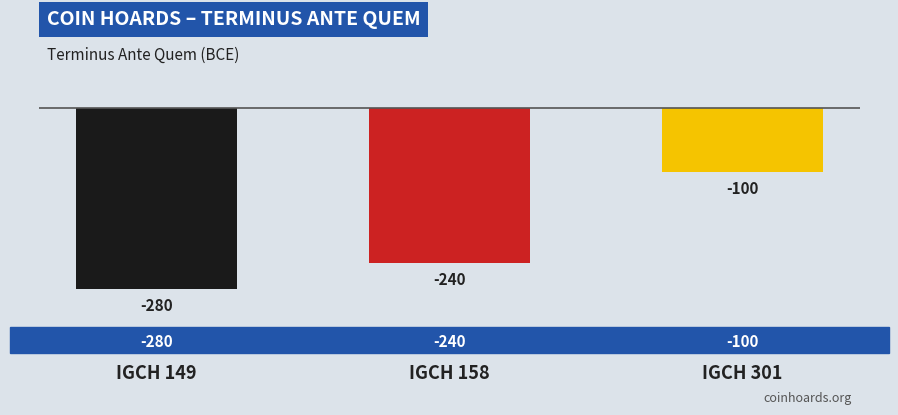

Which category has the highest value across all series?

IGCH 301